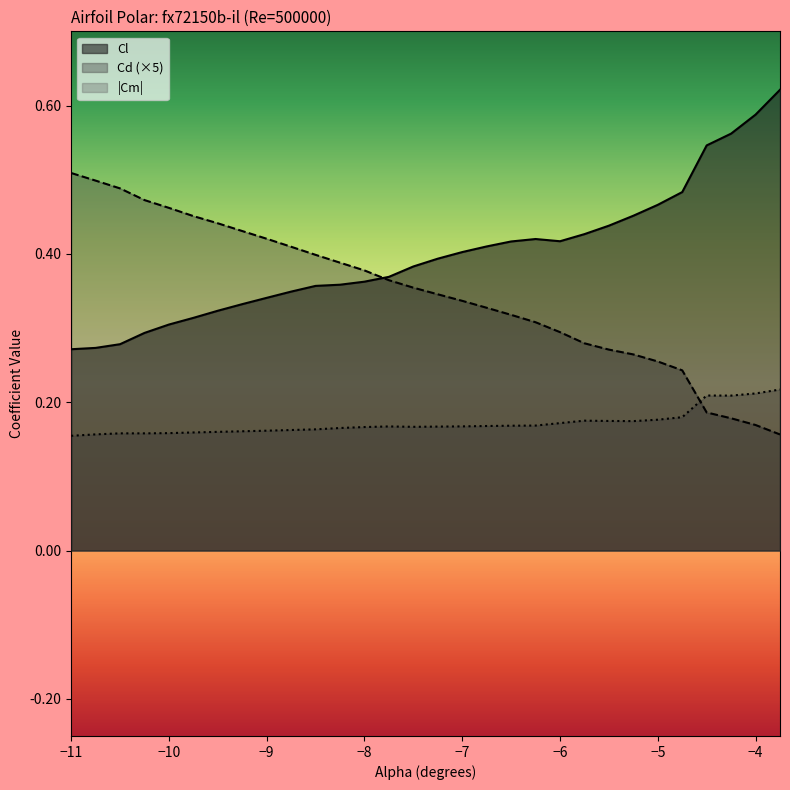

Reading right to left, extract all data points from this chart.

Cl: 0.6	0.6	0.6	0.5	0.5	0.5	0.5	0.4	0.4	0.4	0.4	0.4	0.4	0.4	0.4	0.4	0.4	0.4	0.4	0.4	0.3	0.3	0.3	0.3	0.3	0.3	0.3	0.3	0.3	0.3
Cd: 0.2	0.2	0.2	0.2	0.2	0.3	0.3	0.3	0.3	0.3	0.3	0.3	0.3	0.3	0.3	0.4	0.4	0.4	0.4	0.4	0.4	0.4	0.4	0.4	0.5	0.5	0.5	0.5	0.5	0.5
Cm: 0.2	0.2	0.2	0.2	0.2	0.2	0.2	0.2	0.2	0.2	0.2	0.2	0.2	0.2	0.2	0.2	0.2	0.2	0.2	0.2	0.2	0.2	0.2	0.2	0.2	0.2	0.2	0.2	0.2	0.2